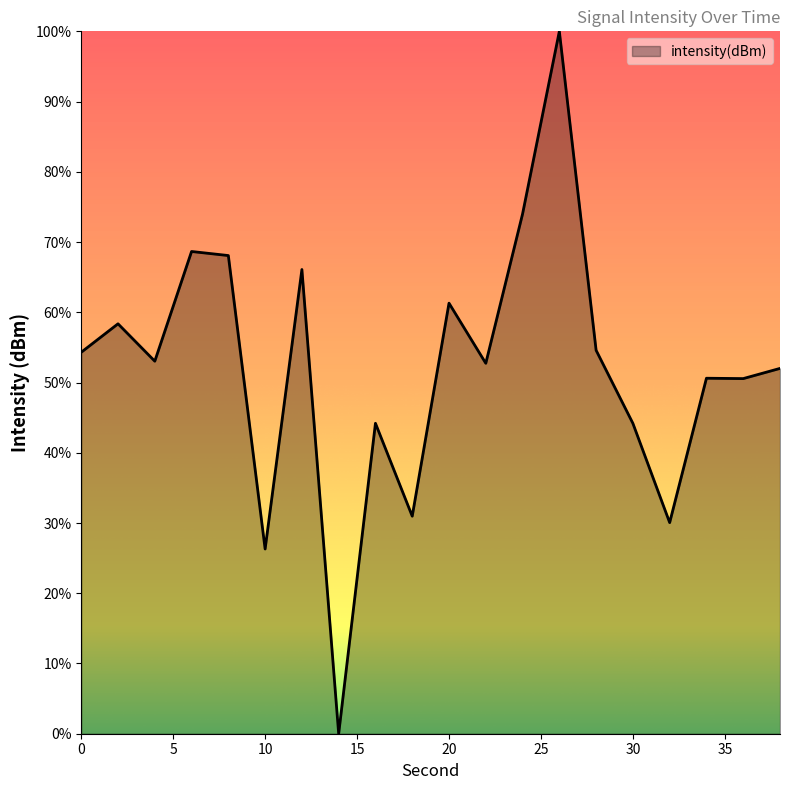

What is the maximum value shown in the chart?

100.0